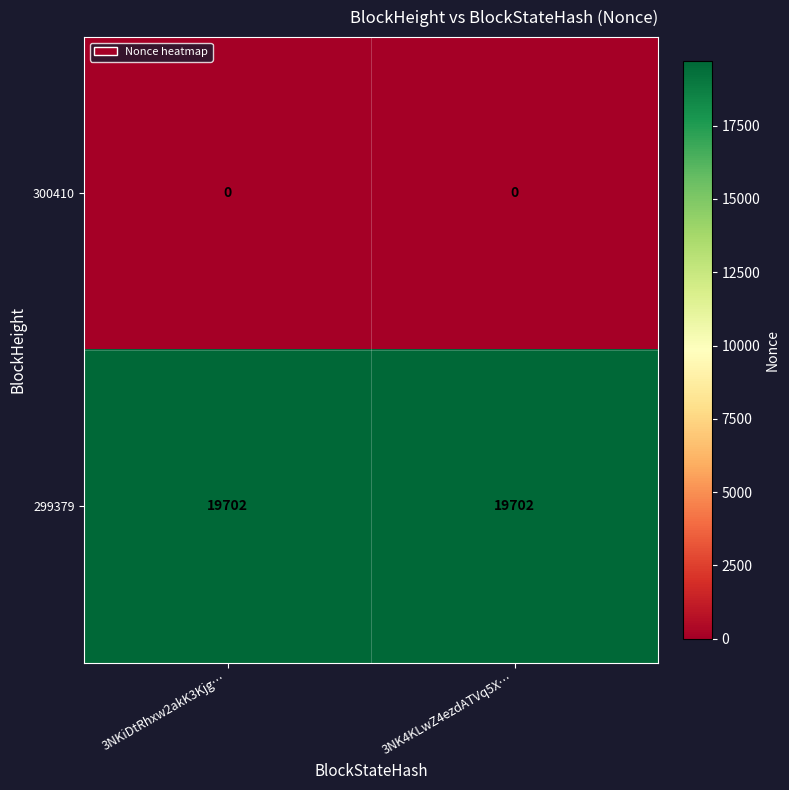

What is the total value across all series at 3NK4KLwZ4ezdATVq5X…?

19702